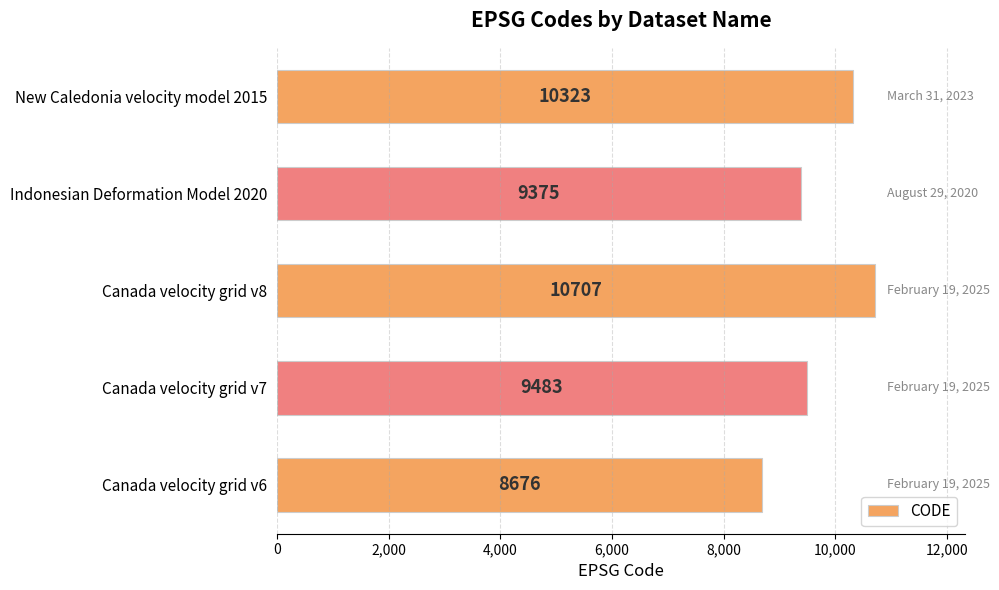

Approximately how many times larger is the value at Canada velocity grid v6 compared to Canada velocity grid v7?

0.9